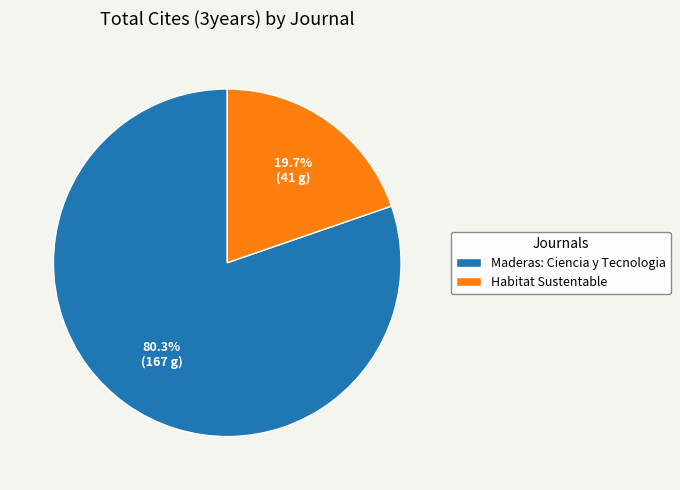

Is the sum of Habitat Sustentable and Maderas: Ciencia y Tecnologia greater than half?

Yes